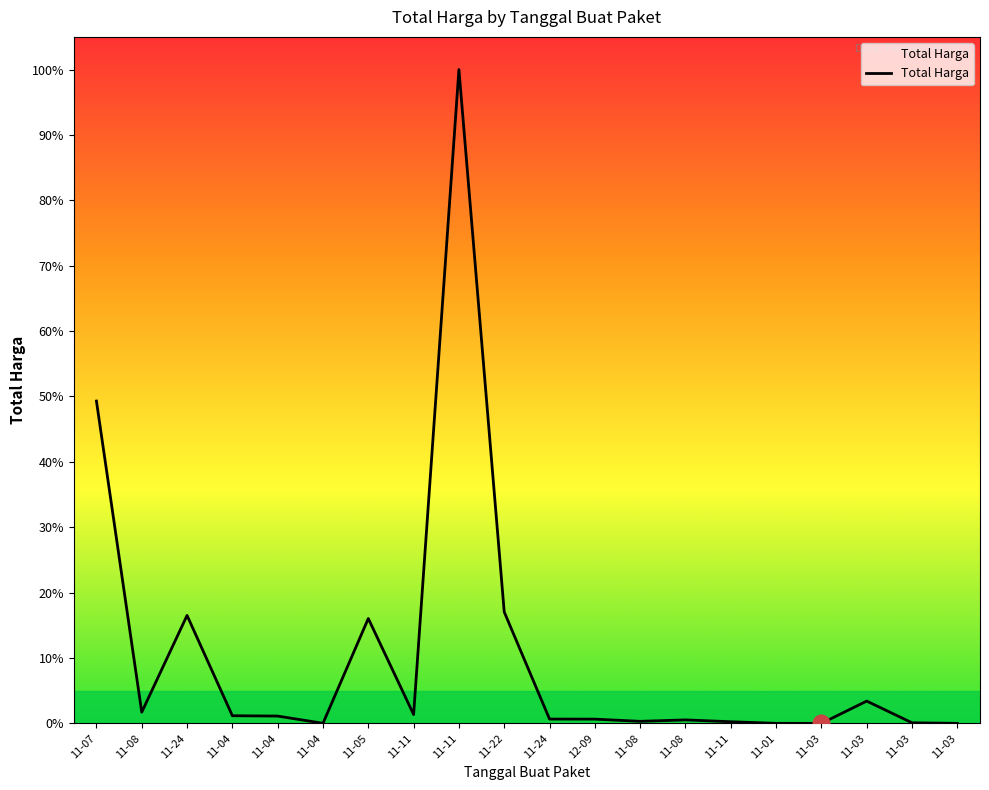

How many interior local valleys (lower than both neighbors) does the data have?

5